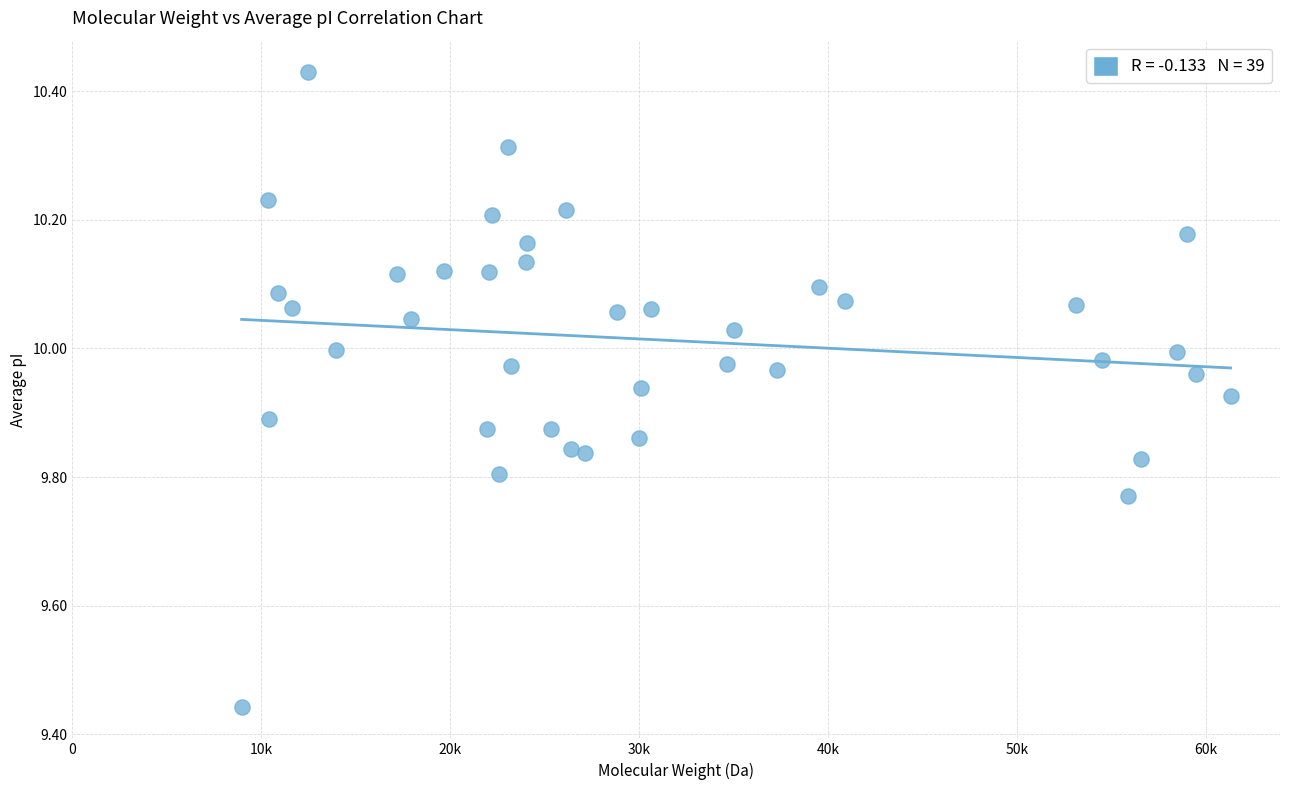

What is the range of X values (max minus min)?

52330.9